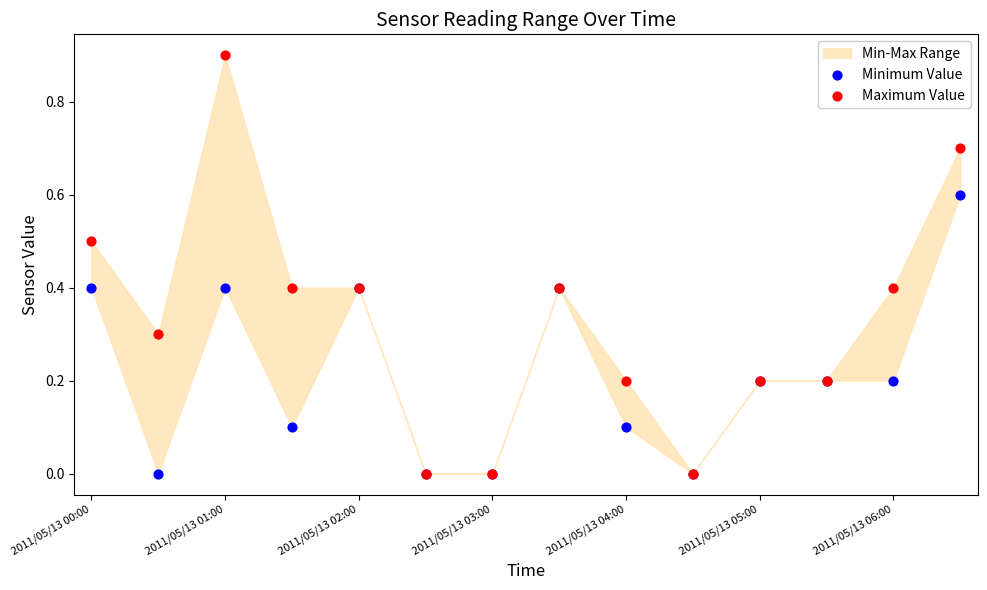

Which series has the largest Y range (max minus min)?

Maximum Value